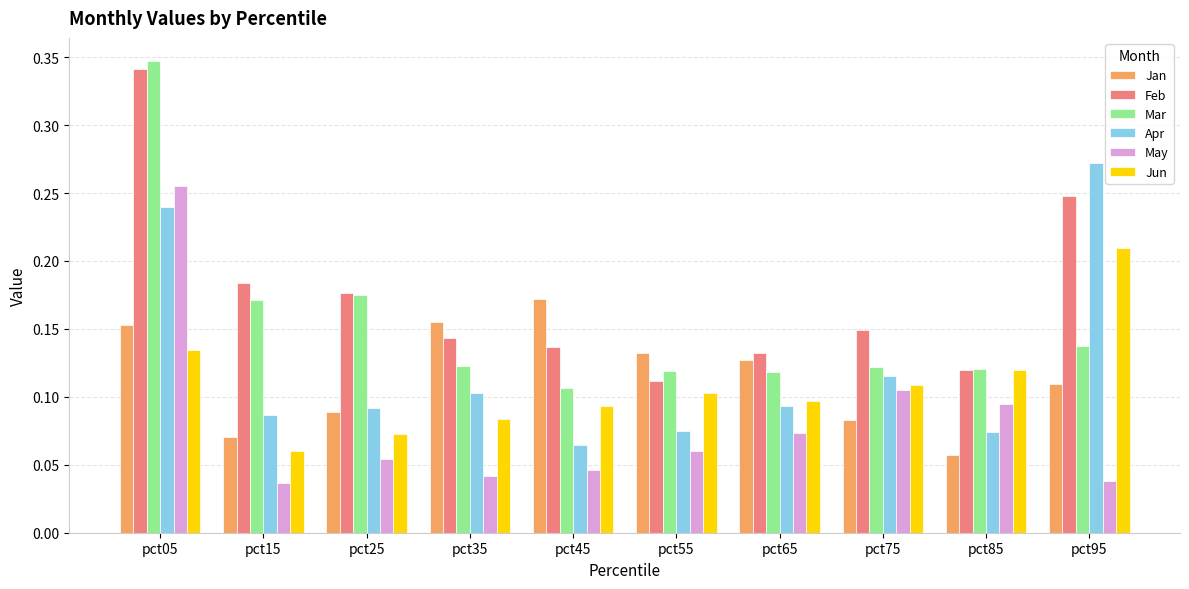

Which series changed the most between pct35 and pct45?

Apr